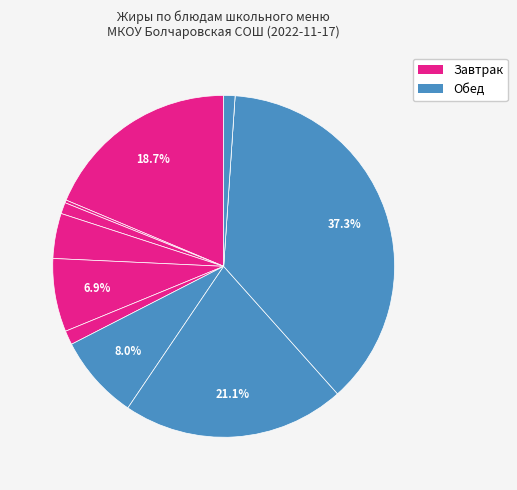

How many segments does this pie chart have?

11